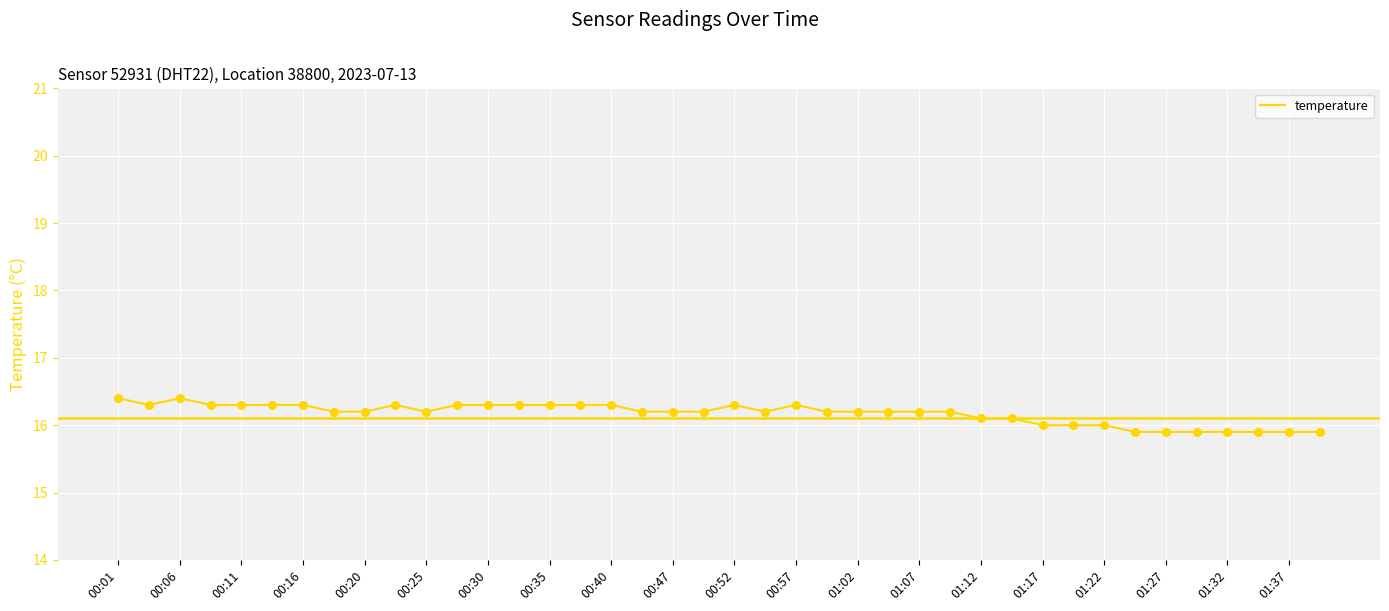

What is the difference between the maximum and minimum values?

0.5